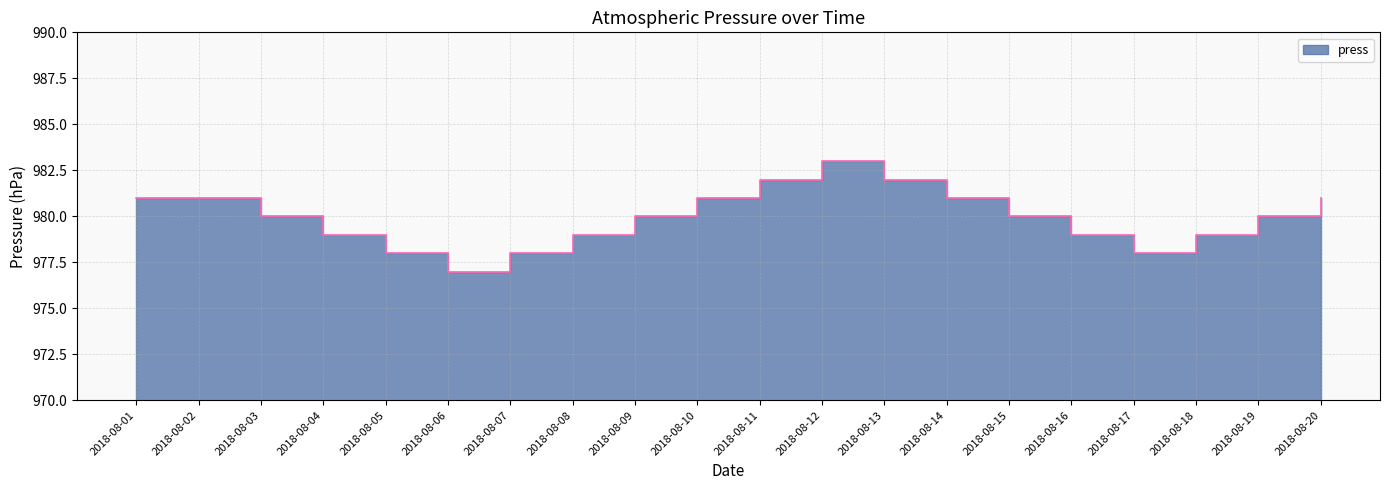

The value at 2018-08-07 is 1594. True or false?

False